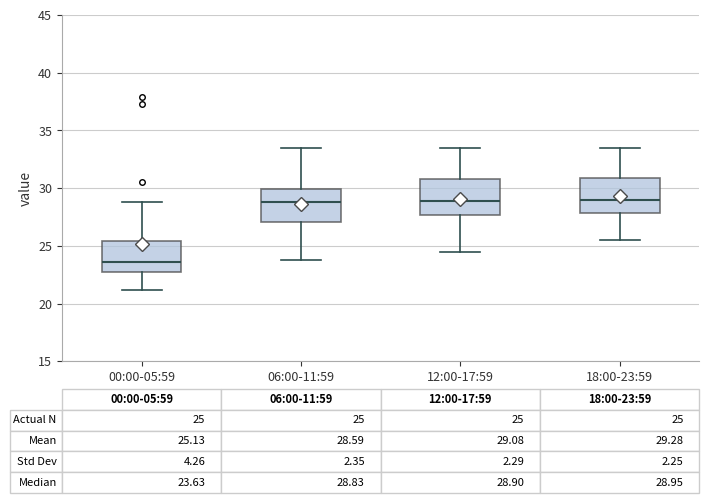

Which box has the lowest median line?

00:00-05:59